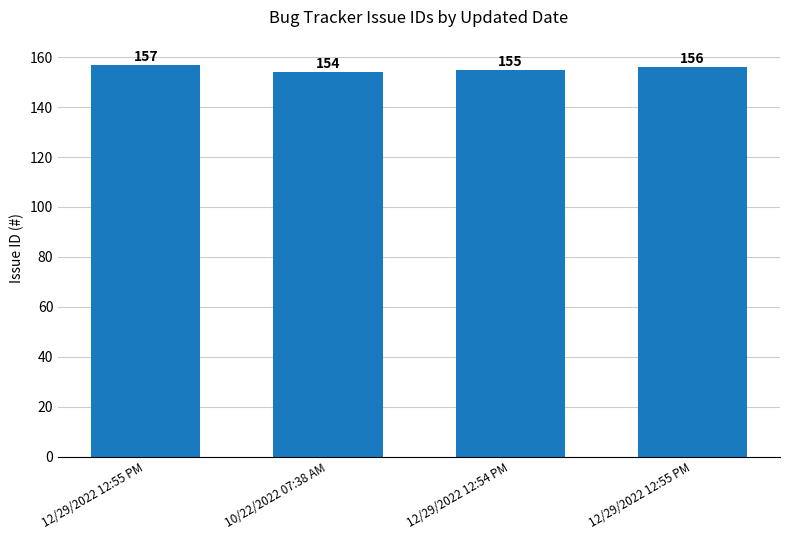

How many series are shown in this chart?

1